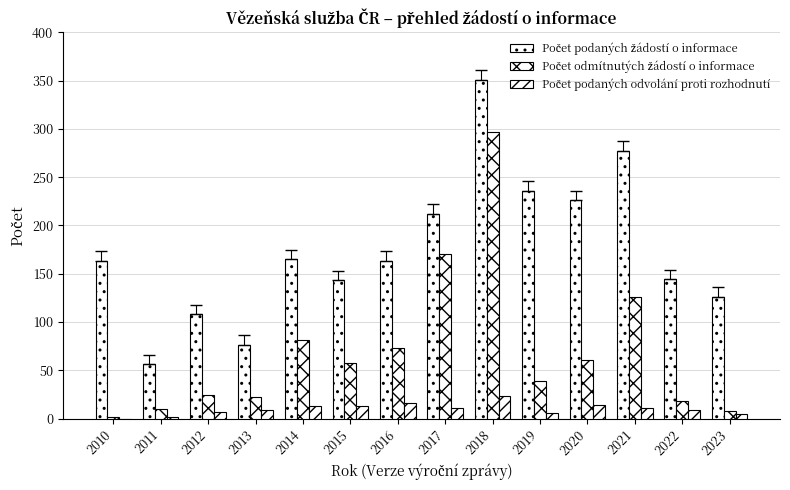

What is the total value across all series at 2012?

139